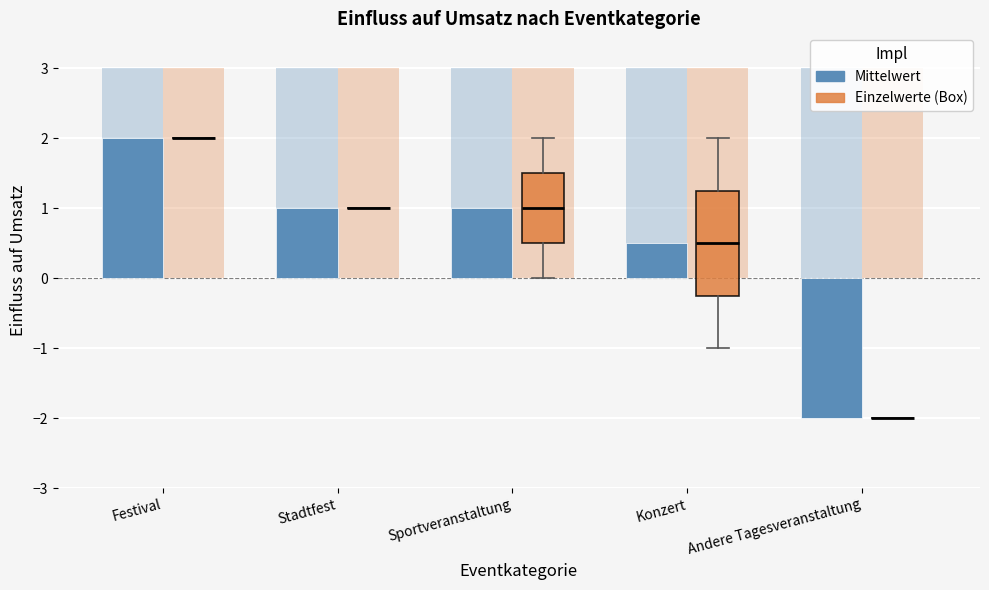

What is the label of the 4th bar from the right?

Stadtfest